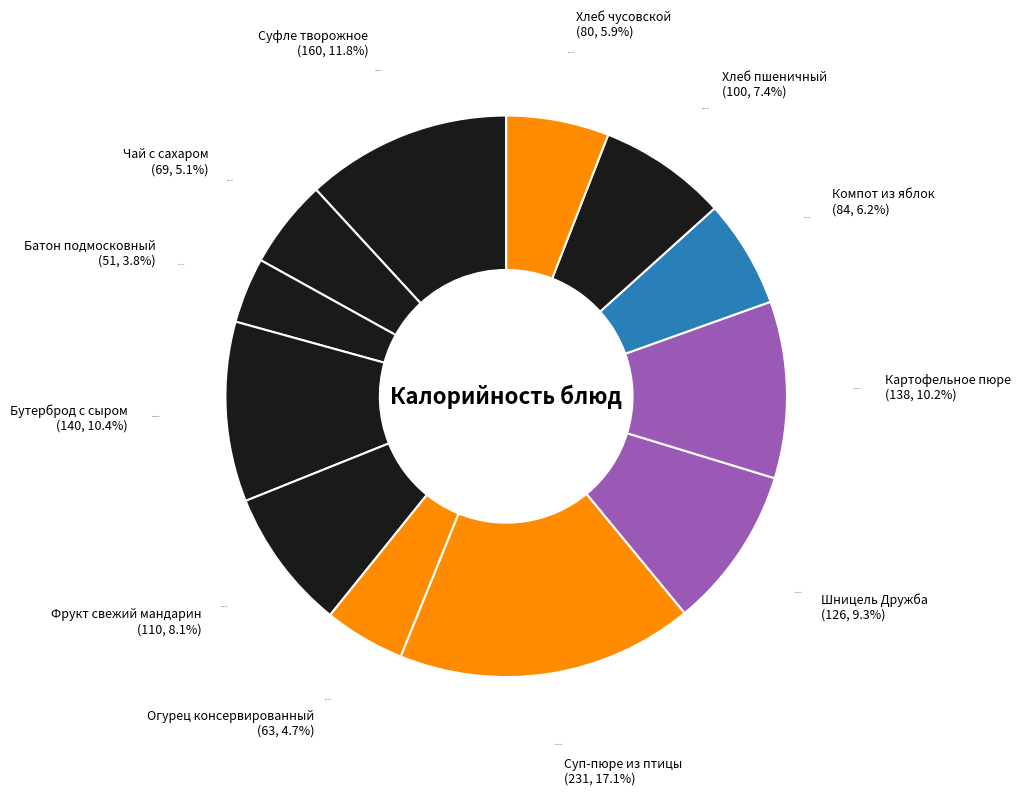

What is the largest slice in the pie chart?

Суп-пюре из птицы